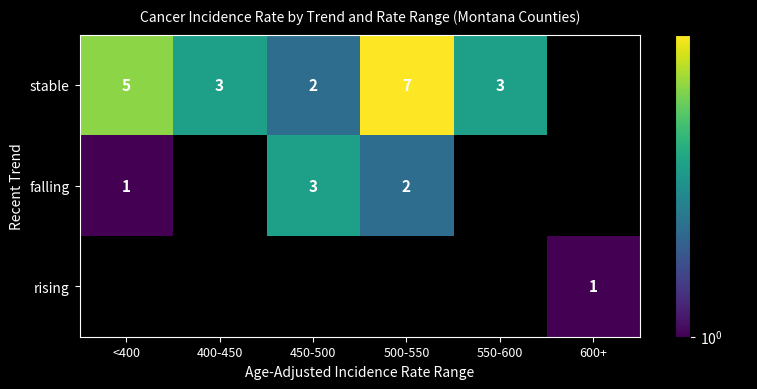

The stable series shows 1 at 400-450. True or false?

False